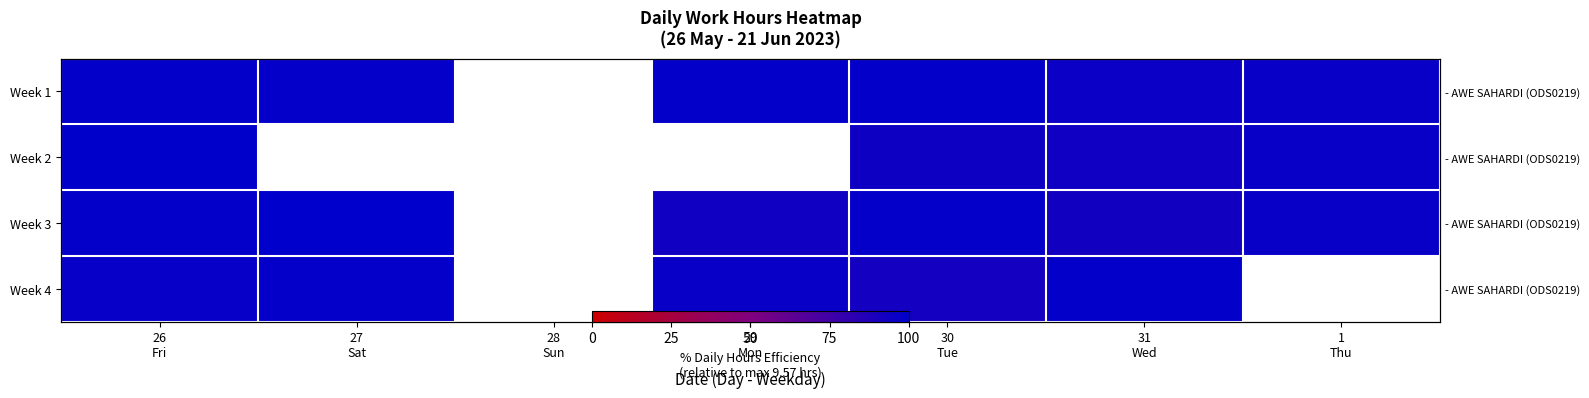

What is the lowest value of the Week 3 series?

92.6